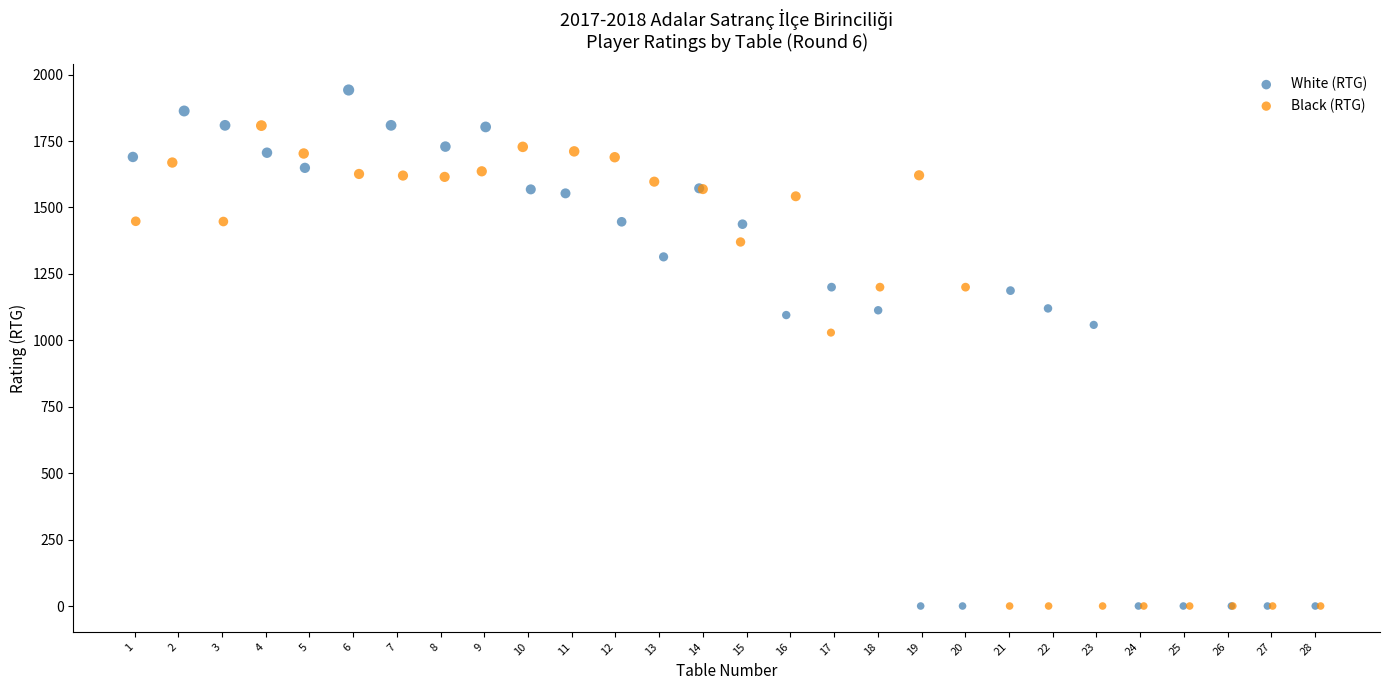

Which series contains the highest Y value?

White (RTG)